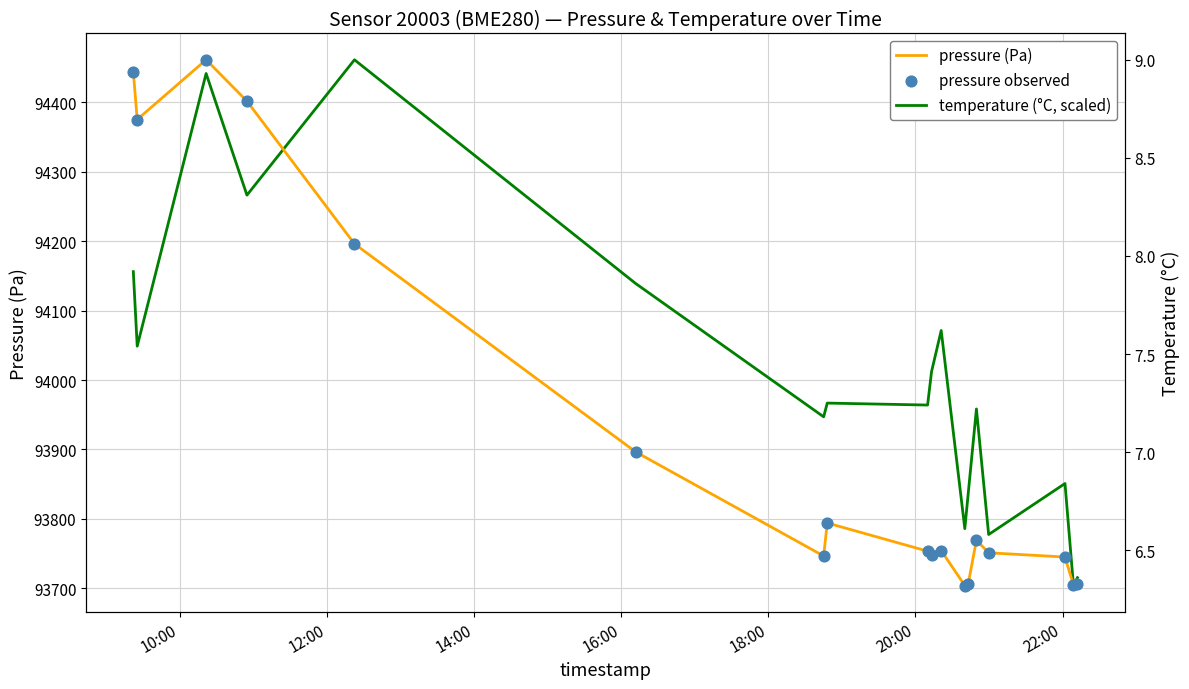

Which series has the widest spread of Y values?

pressure (Pa)